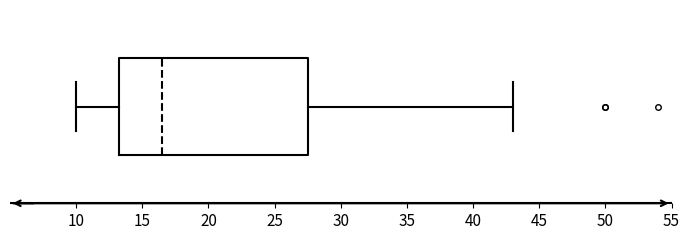

Transcribe this box plot: give where the median line is, the range the box spans, and where the two whiskers end, as read against the x-axis. The values are not printed on the chart, so give them approximately, as read against the axis.

median 16.5, box 13.5 to 27.5, whiskers 10.0 to 43.0